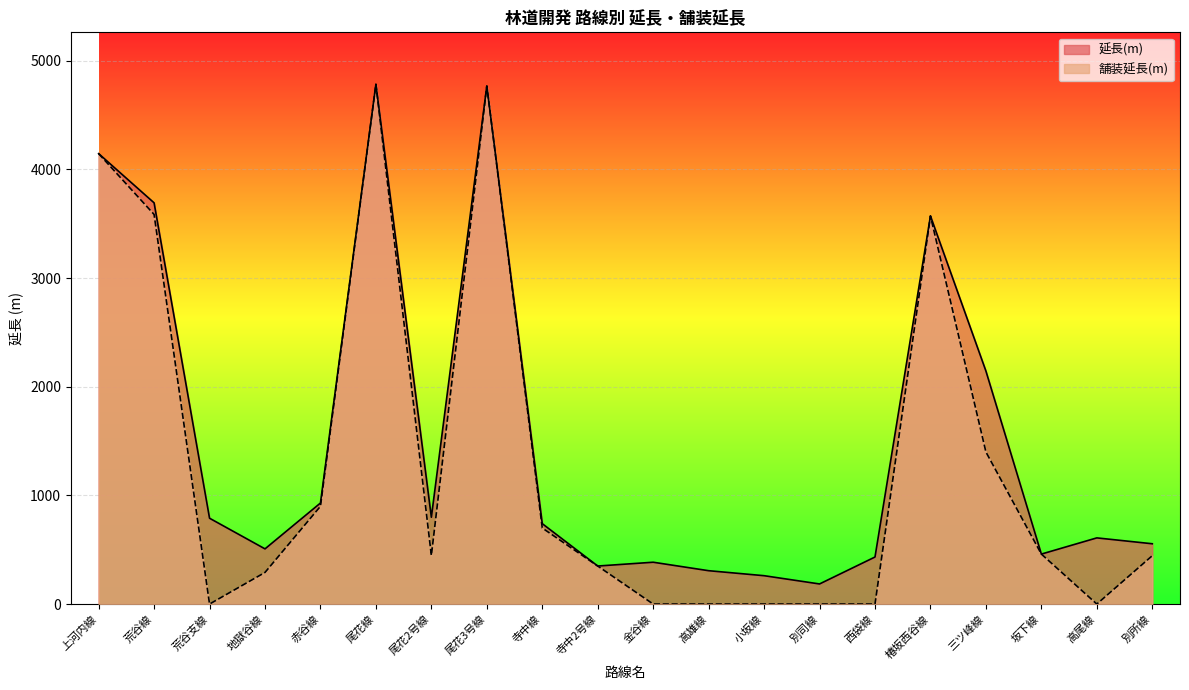

How many values in the 舗装延長(m) series are below 447?

10